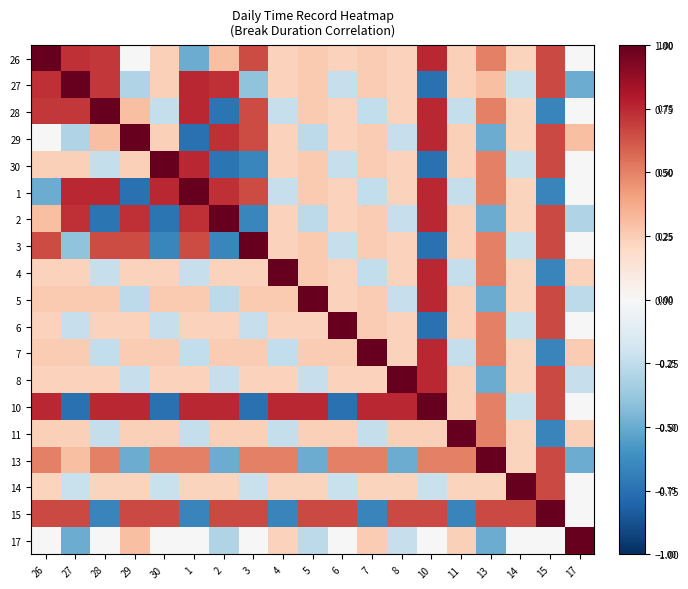

At which category is the sum across all series the highest?

26